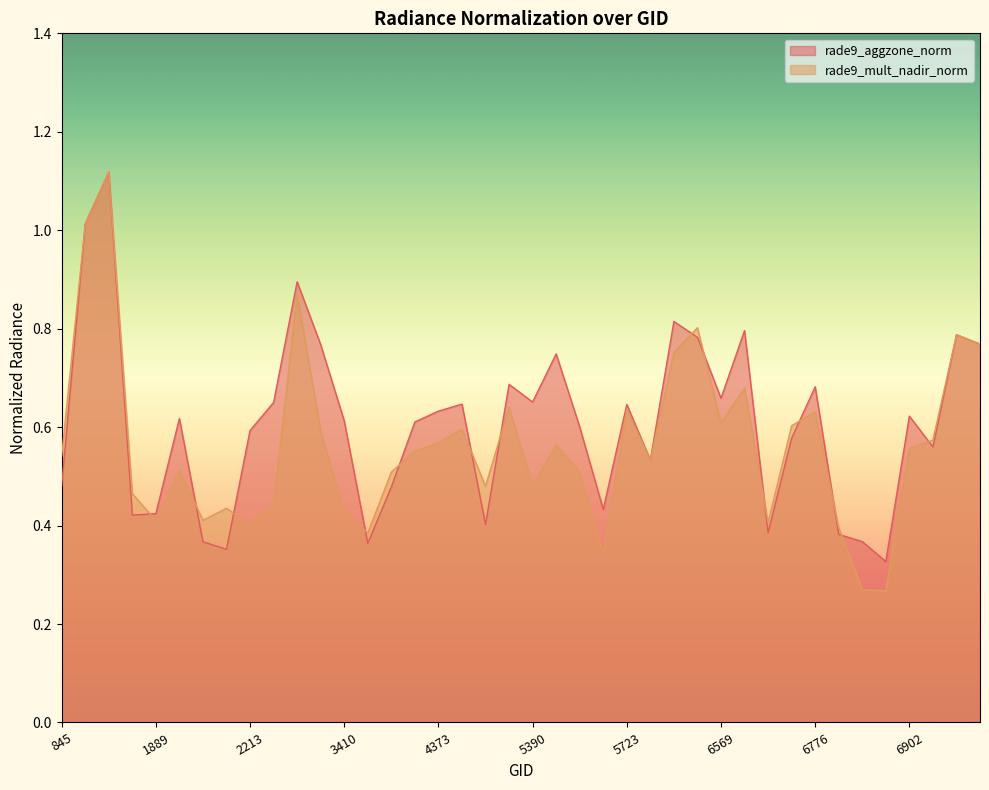

What is the sum of all rade9_mult_nadir_norm values?

22.5